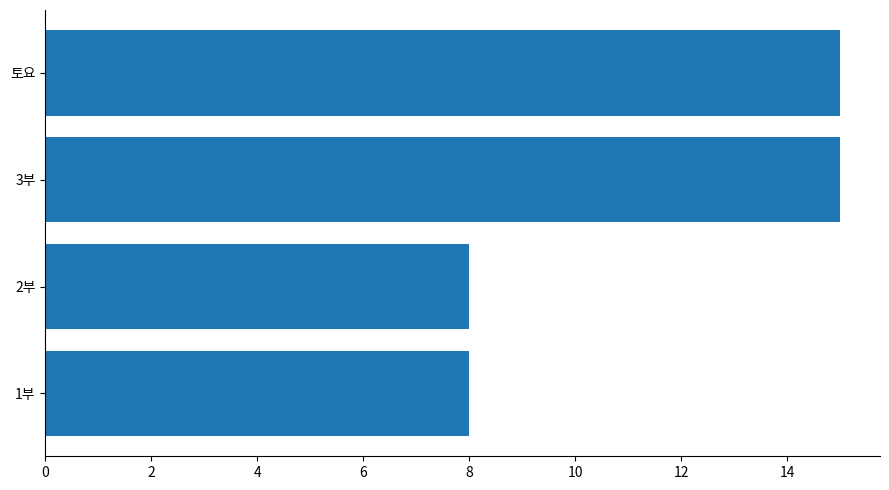

Between 3부 and 2부, which is larger?

3부